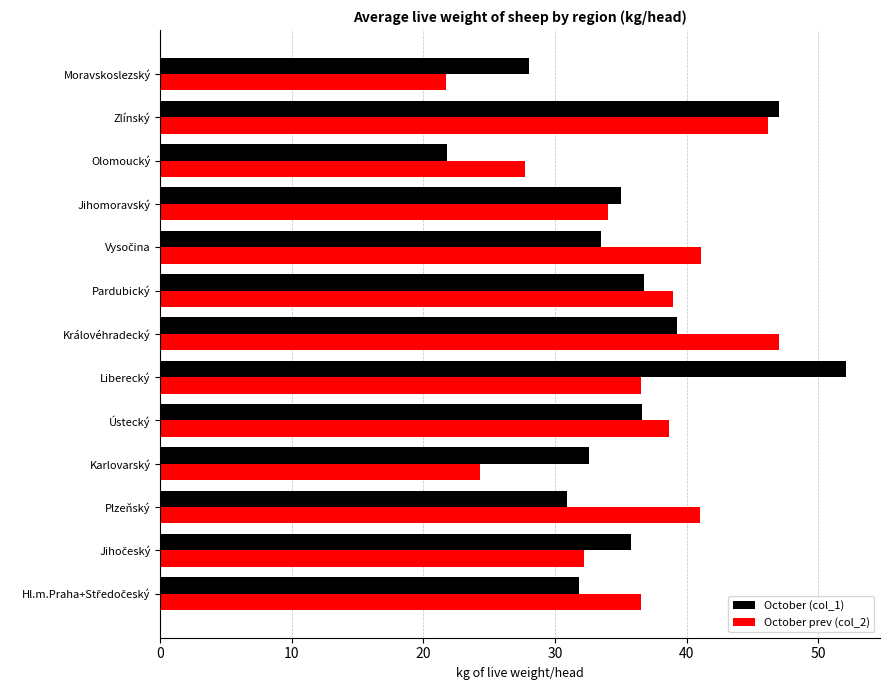

What are all the series names shown in the legend?

October (col_1), October prev (col_2)